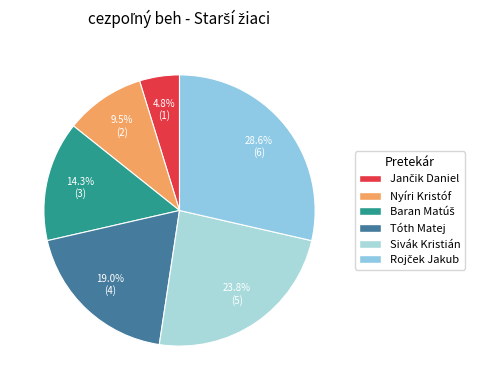

Which slice is the largest?

Rojček Jakub